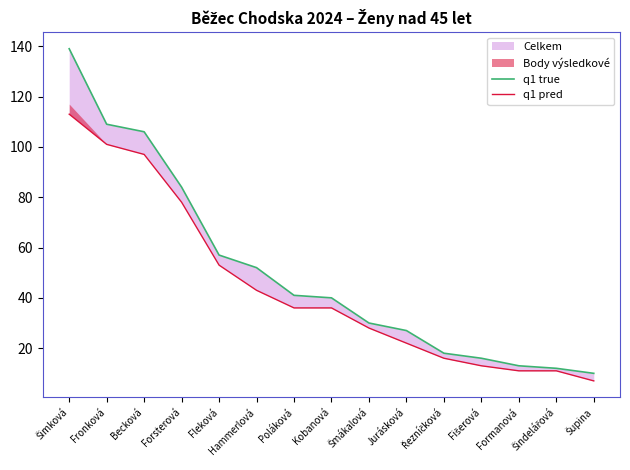

How many data points in q1 pred are above 36?

6